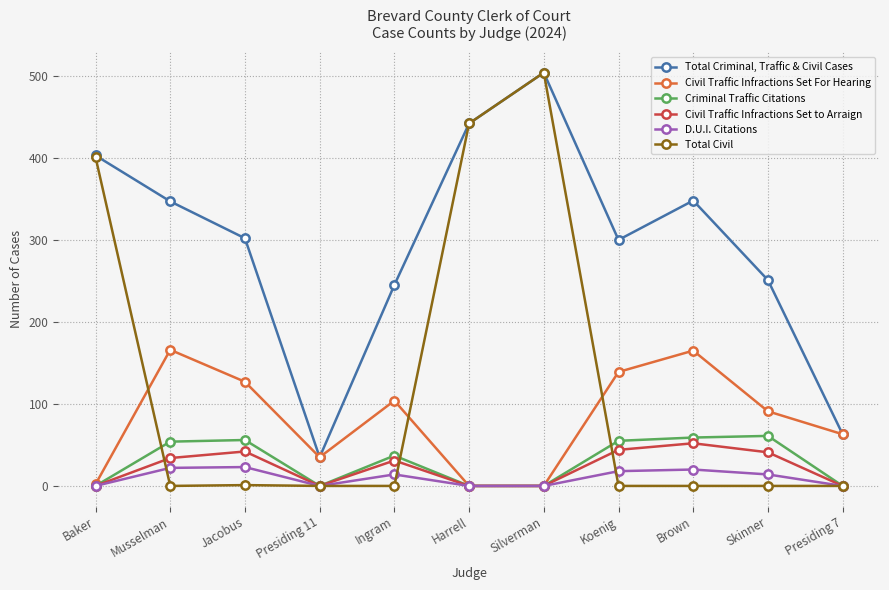

Which series has the widest spread of values?

Total Civil